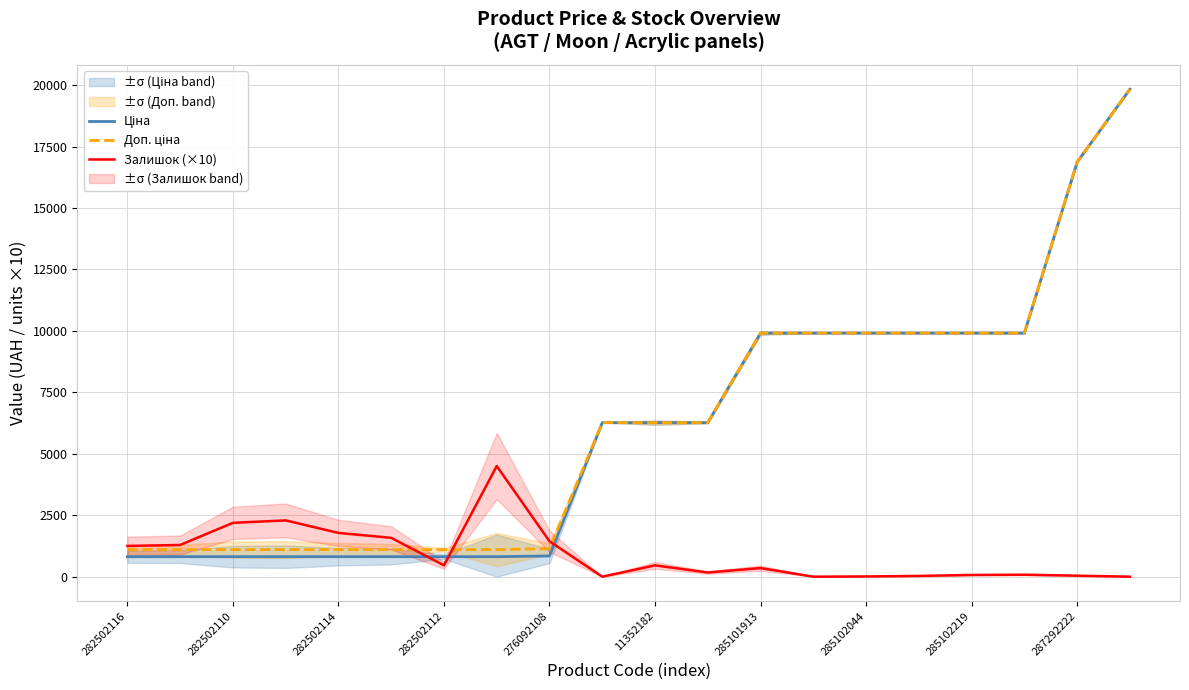

At how many categories does at least one series exceed 1274?

18